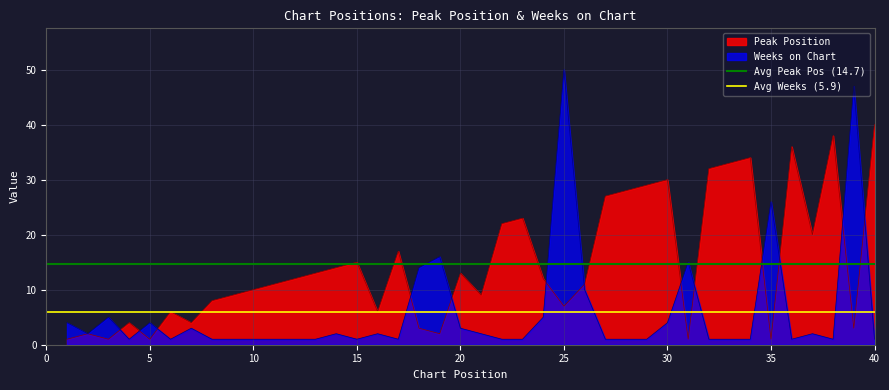

Which category has the highest value in the Weeks on Chart series?

25